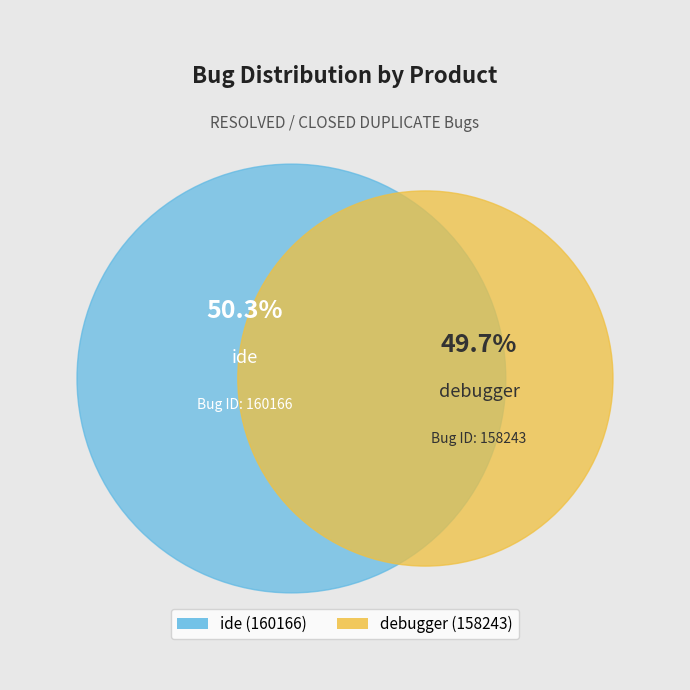

The ide slice represents 59% of the pie. True or false?

False